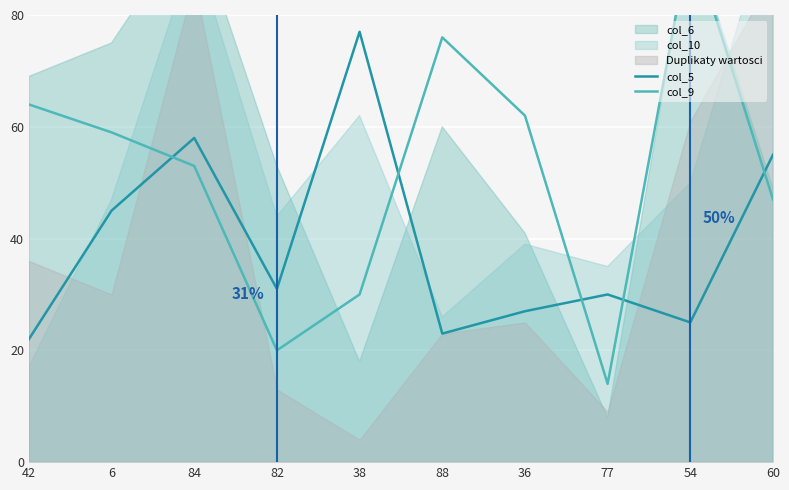

Where does the col_5 series first go above 31?

6